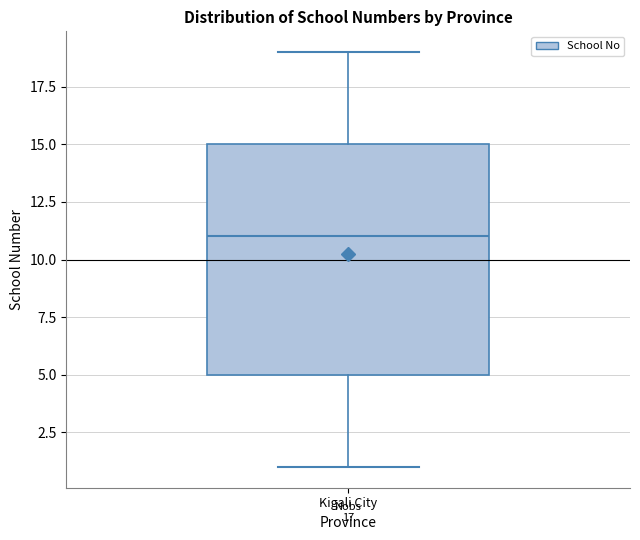

Transcribe this box plot: give where the median line is, the range the box spans, and where the two whiskers end, as read against the y-axis. The values are not printed on the chart, so give them approximately, as read against the axis.

median 11, box 5 to 15, whiskers 1 to 19